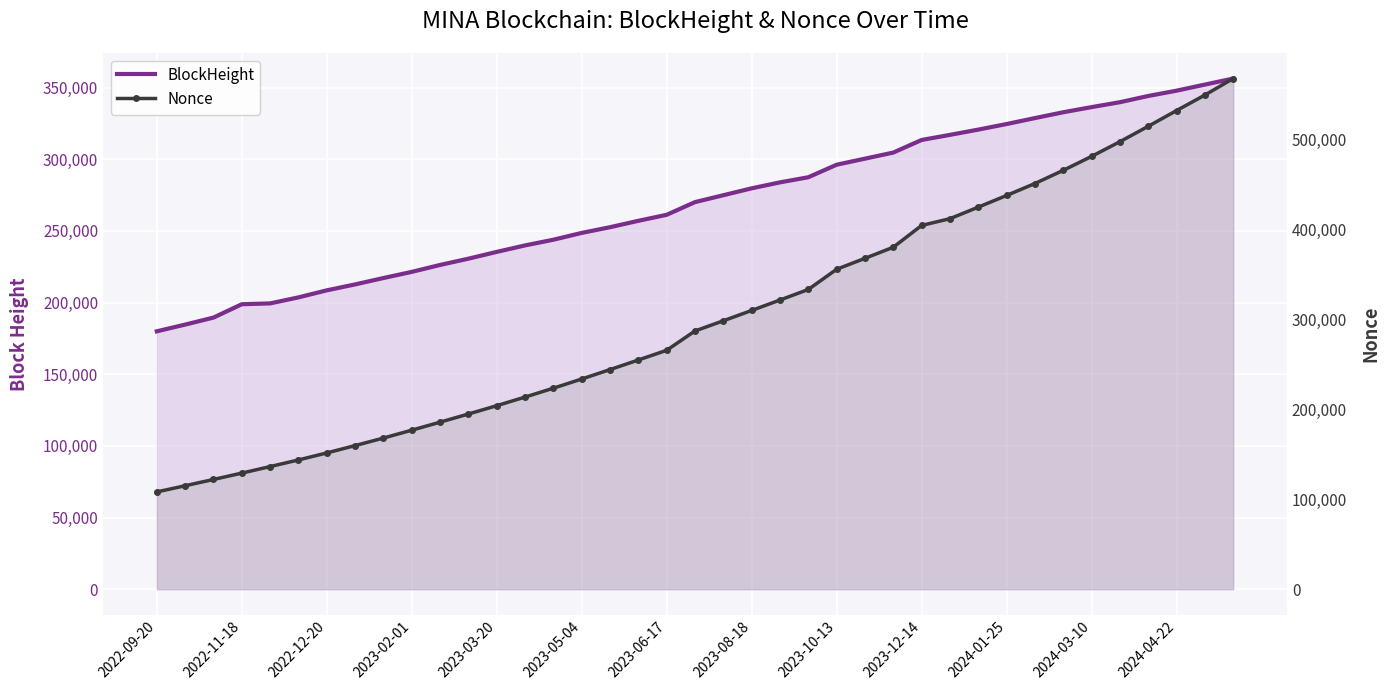

Rank the series by their average value, from highest to lowest.

Nonce, BlockHeight